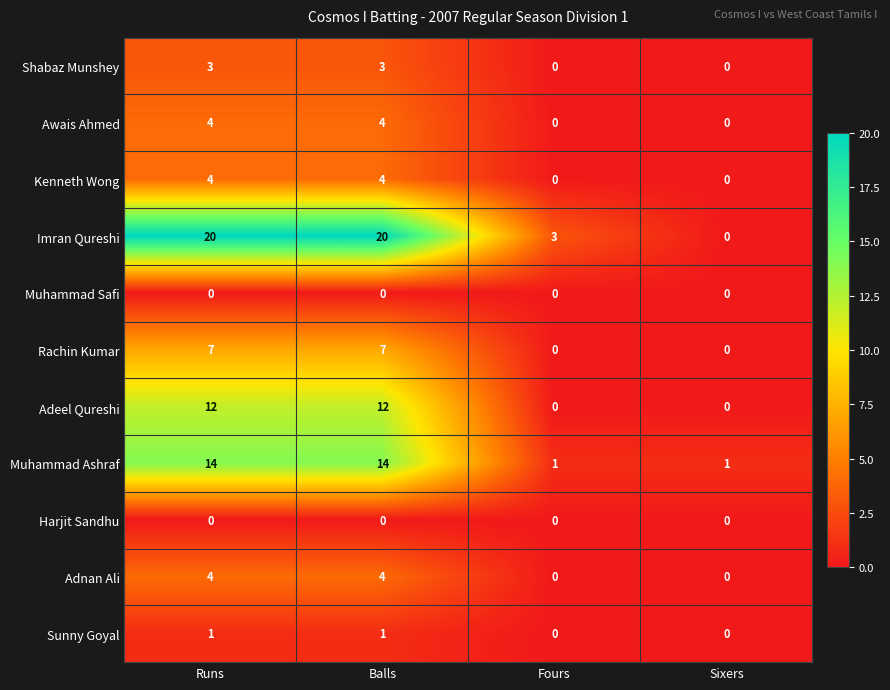

Which series has the largest total across all categories?

Imran Qureshi